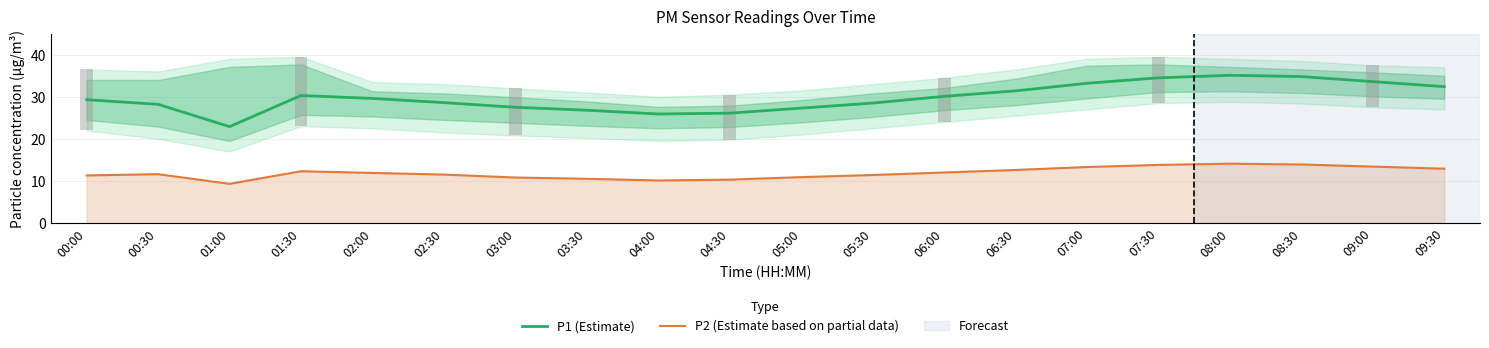

What is the difference between the maximum and minimum values in the P1 (Estimate) series?

12.2